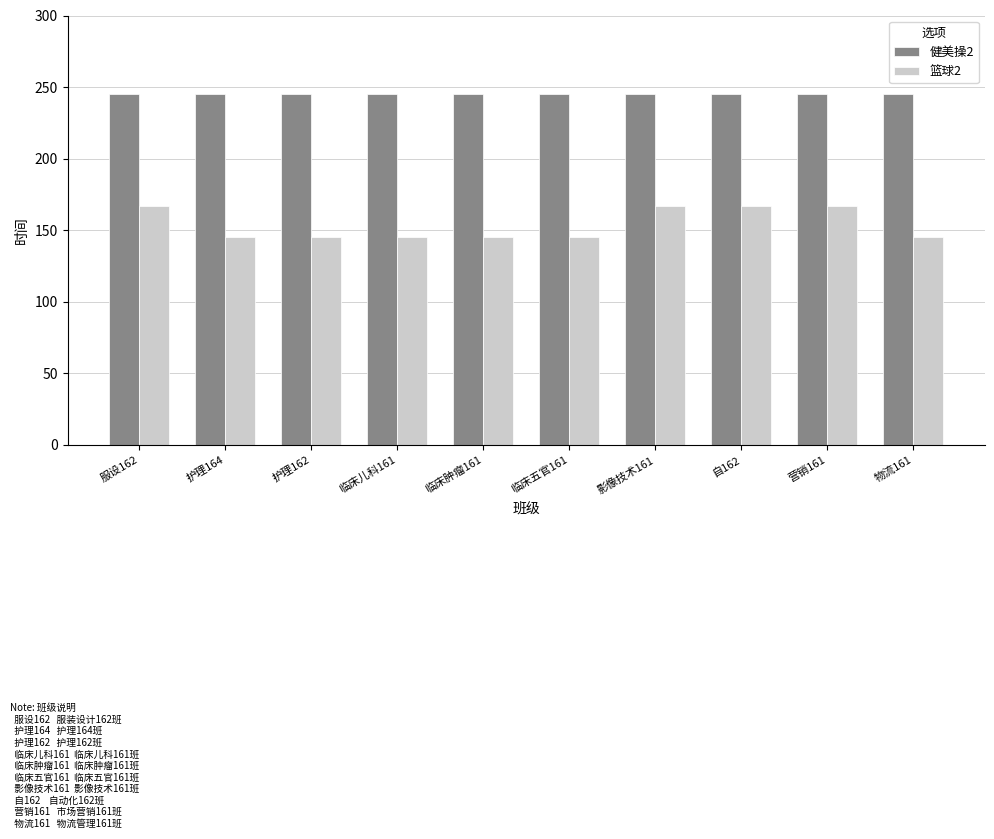

Rank the series by their maximum value, from lowest to highest.

篮球2, 健美操2